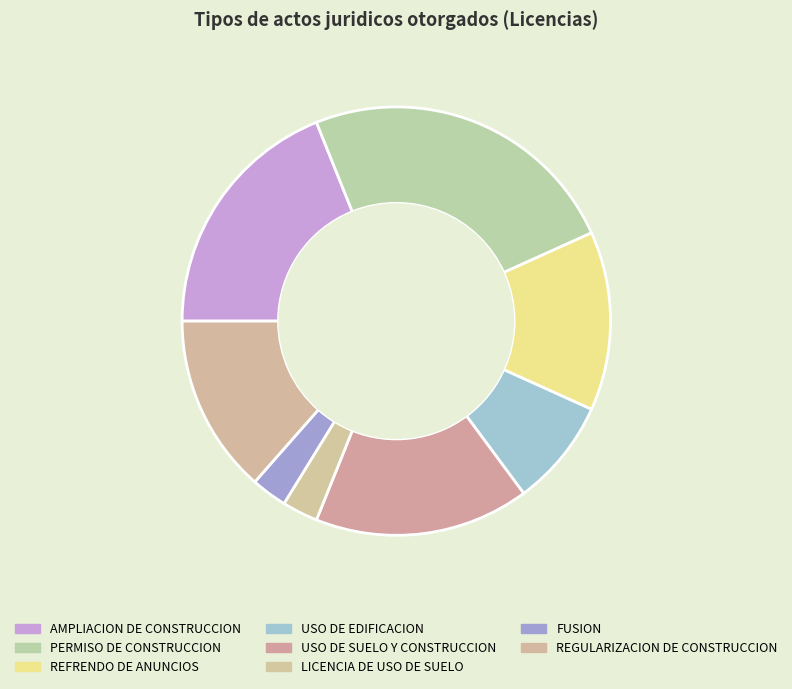

How many slices are in this pie chart?

8